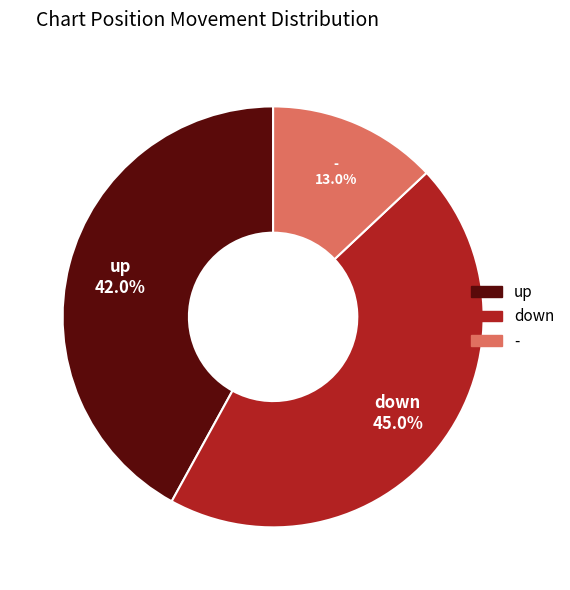

Is down the majority of the pie?

No